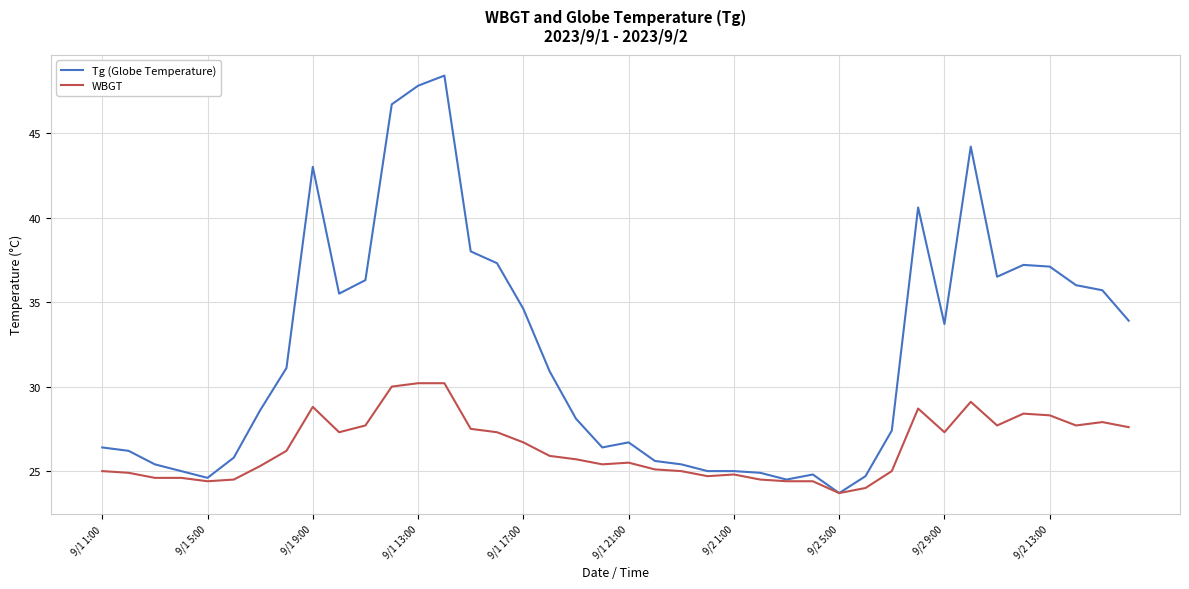

Rank the series by their average value, from highest to lowest.

Tg (Globe Temperature), WBGT